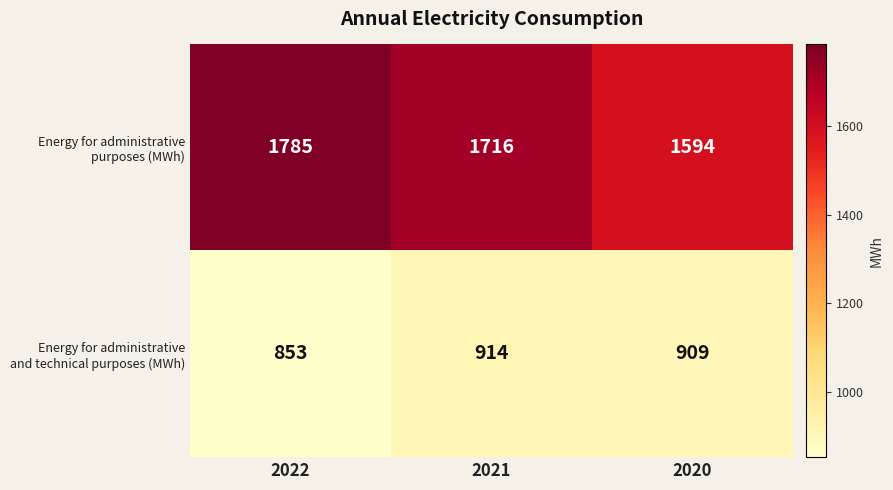

Which label corresponds to the largest value in the chart?

2022